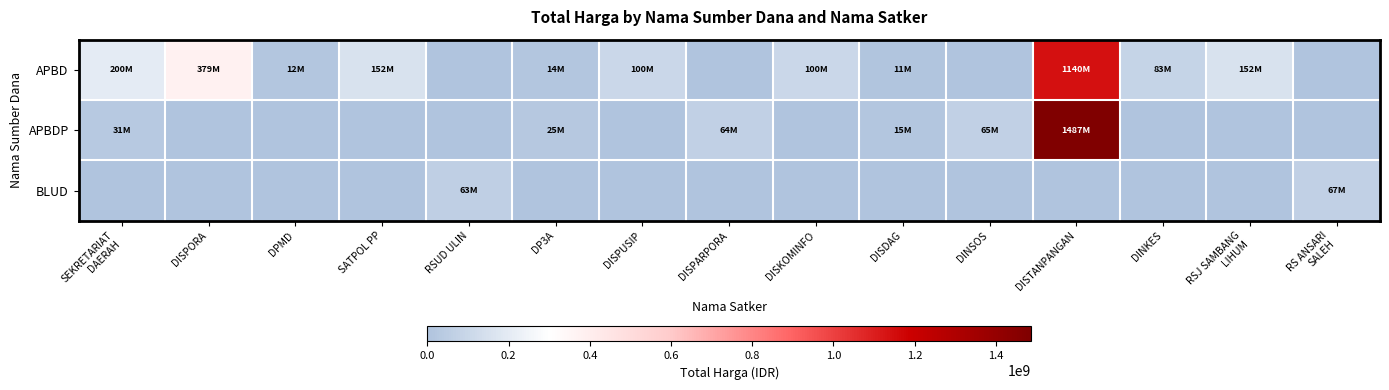

Reading right to left, list all the values displayed in this chart.

APBD: RS ANSARI
SALEH=0	RSJ SAMBANG
LIHUM=152252740	DINKES=83083505	DISTANPANGAN=1140221780	DINSOS=0	DISDAG=11100000	DISKOMINFO=100000000	DISPARPORA=0	DISPUSIP=100105000	DP3A=14400000	RSUD ULIN=0	SATPOL PP=152477000	DPMD=12000000	DISPORA=379075000	SEKRETARIAT
DAERAH=199750000
APBDP: RS ANSARI
SALEH=0	RSJ SAMBANG
LIHUM=0	DINKES=0	DISTANPANGAN=1486800150	DINSOS=65000000	DISDAG=14750000	DISKOMINFO=0	DISPARPORA=64468000	DISPUSIP=0	DP3A=25200000	RSUD ULIN=0	SATPOL PP=0	DPMD=0	DISPORA=0	SEKRETARIAT
DAERAH=30800000
BLUD: RS ANSARI
SALEH=66871000	RSJ SAMBANG
LIHUM=0	DINKES=0	DISTANPANGAN=0	DINSOS=0	DISDAG=0	DISKOMINFO=0	DISPARPORA=0	DISPUSIP=0	DP3A=0	RSUD ULIN=62920000	SATPOL PP=0	DPMD=0	DISPORA=0	SEKRETARIAT
DAERAH=0